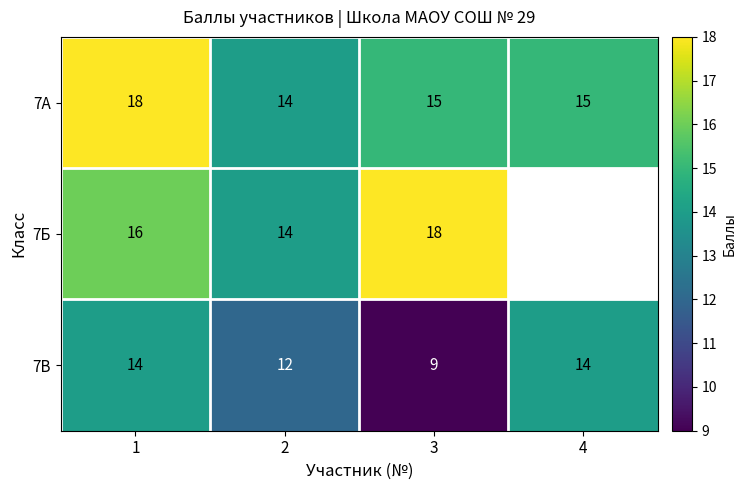

Count the number of data series in this chart.

3